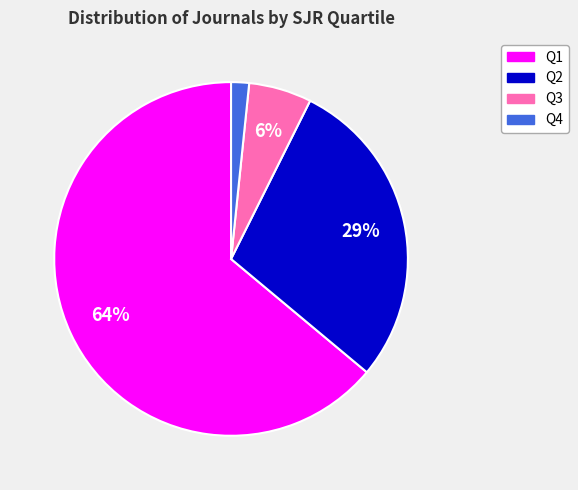

What is the smallest slice in the pie chart?

Q4